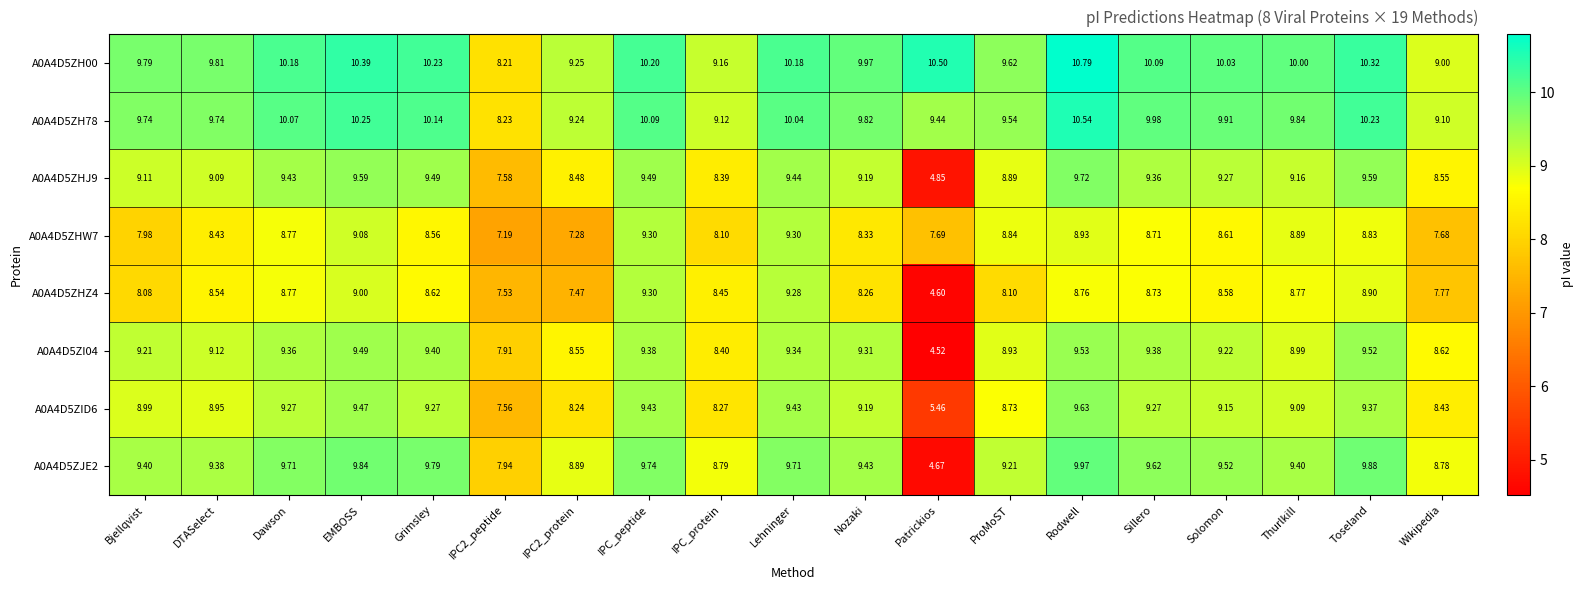

At which category is the sum across all series the highest?

Rodwell